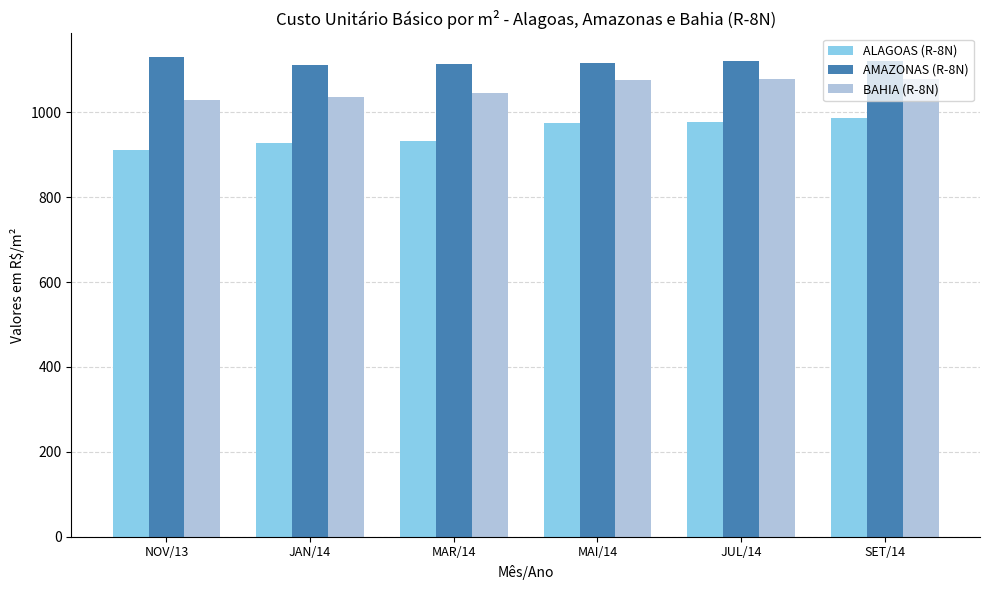

What is the difference between the highest and lowest values at MAI/14?

139.4